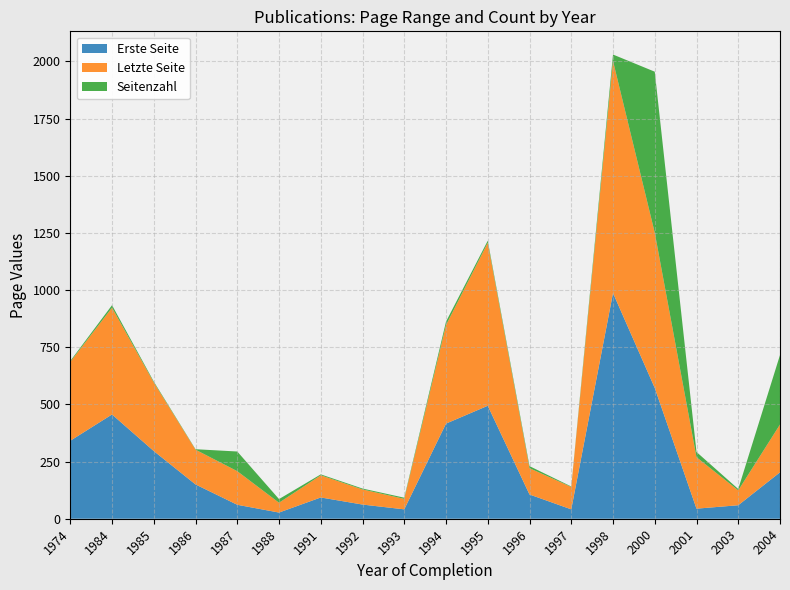

Reading left to right, list all the values displayed in this chart.

Erste Seite: 1974=341	1984=456	1985=296	1986=150	1987=61	1988=27	1991=93	1992=62	1993=41	1994=416	1995=494	1996=106	1997=41	1998=987	2000=572	2001=44	2003=59	2004=203
Letzte Seite: 1974=345	1984=467	1985=300	1986=152	1987=147	1988=43	1991=97	1992=66	1993=46	1994=431	1995=713	1996=115	1997=98	1998=1015	2000=679	2001=225	2003=65	2004=209
Seitenzahl: 1974=4	1984=11	1985=4	1986=2	1987=86	1988=16	1991=4	1992=4	1993=5	1994=15	1995=9	1996=9	1997=2	1998=28	2000=704	2001=23	2003=6	2004=304